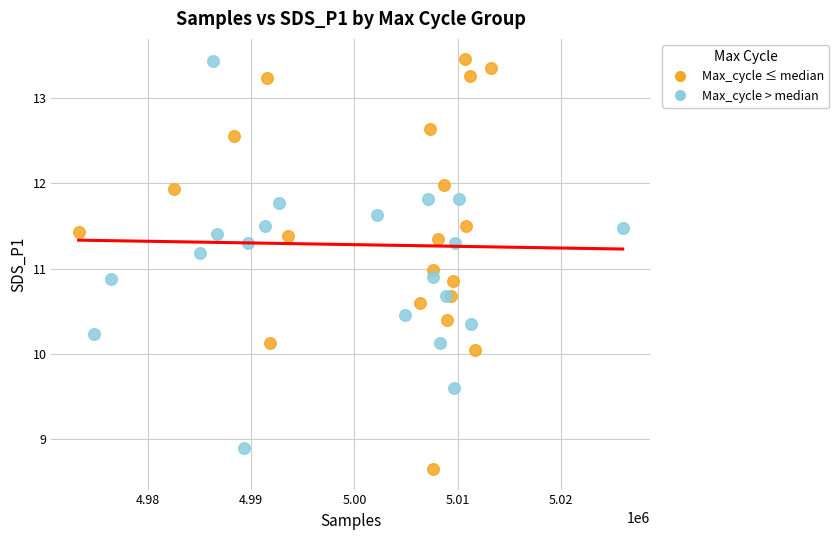

Which series reaches the minimum Y coordinate?

Max_cycle ≤ median